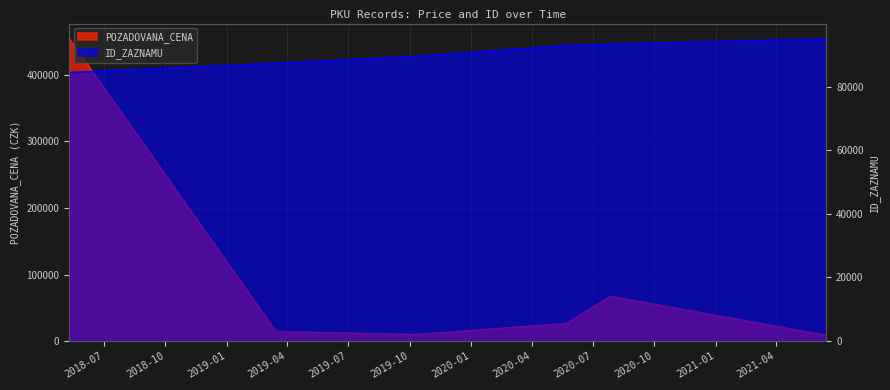

After their last crossing, which series has the higher values: ID_ZAZNAMU or POZADOVANA_CENA?

ID_ZAZNAMU